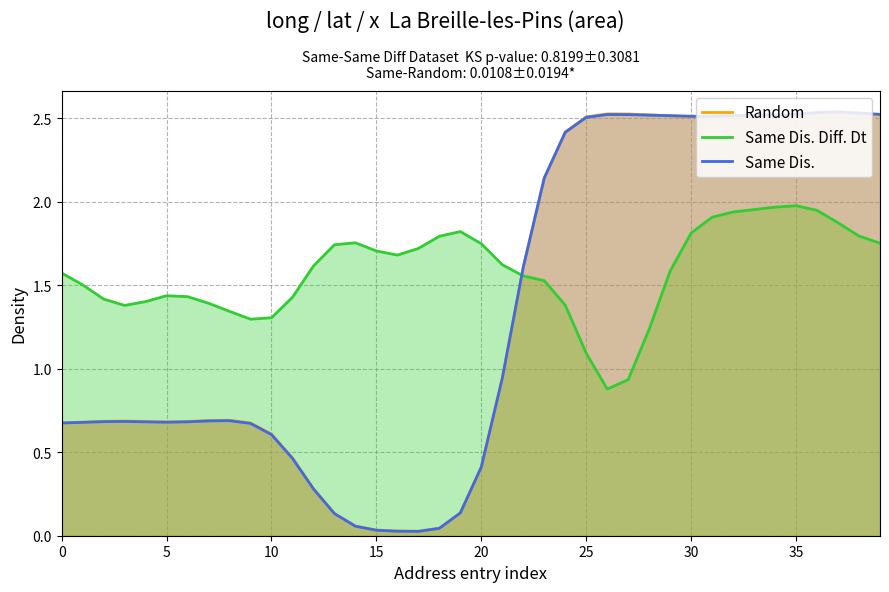

True or false: Same Dis. Diff. Dt has a value of 2.3 at 16.

False